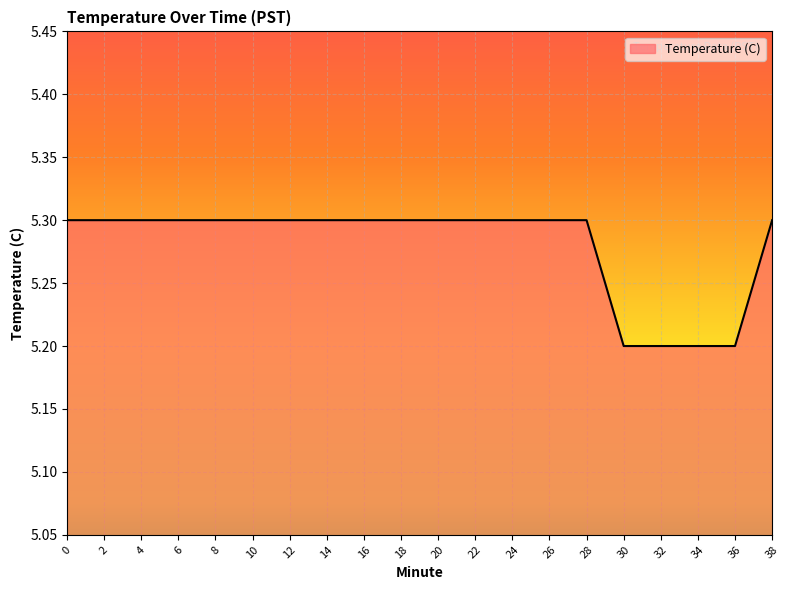

True or false: the data shows 5.3 at 0.

True